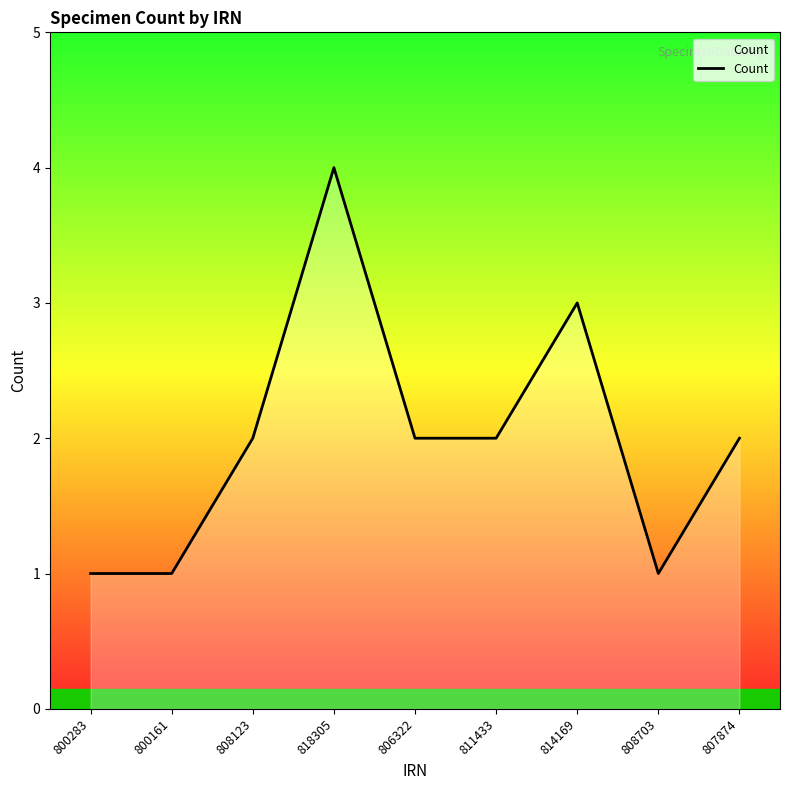

What is the maximum value shown in the chart?

4